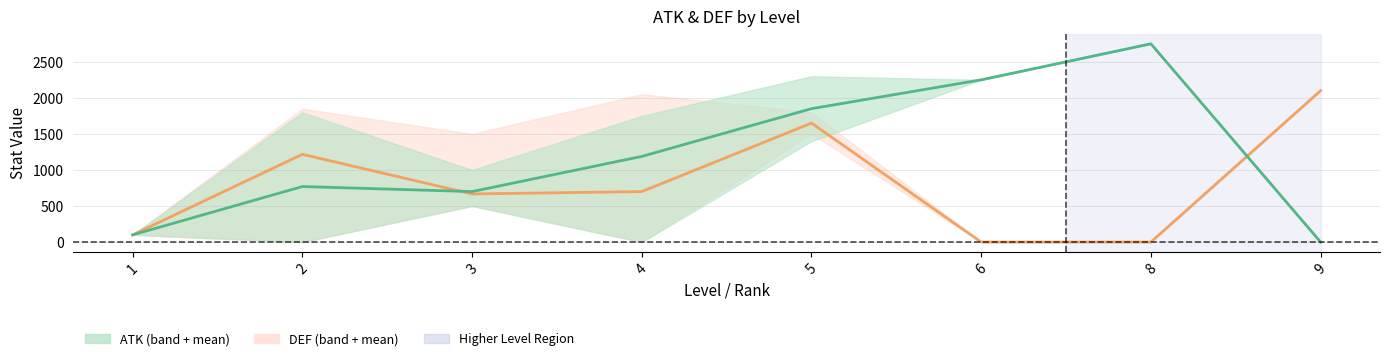

Reading left to right, extract all data points from this chart.

DEF: 1=100	2=1217	3=667	4=700	5=1650	6=0	8=0	9=2100
ATK: 1=100	2=770	3=700	4=1188	5=1850	6=2250	8=2750	9=0